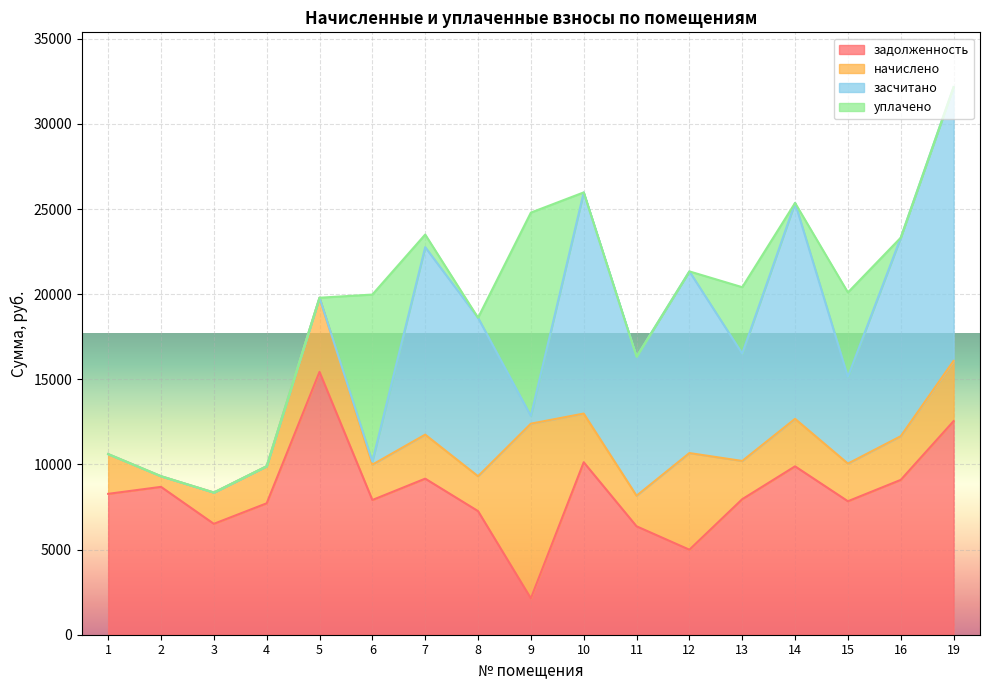

What is the highest value of the уплачено series?

11944.2